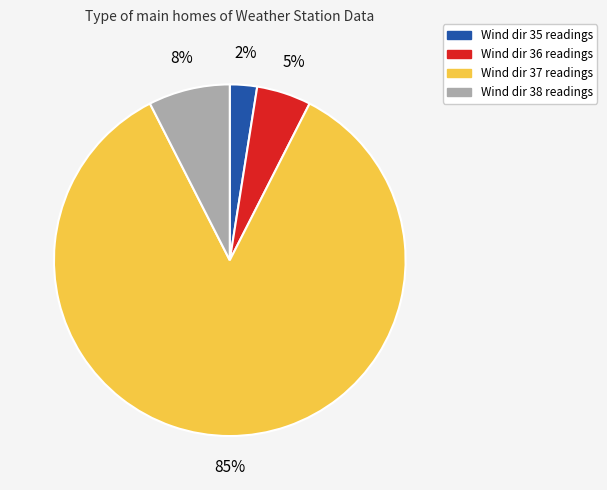

Is there any slice that represents more than half of the pie?

Yes